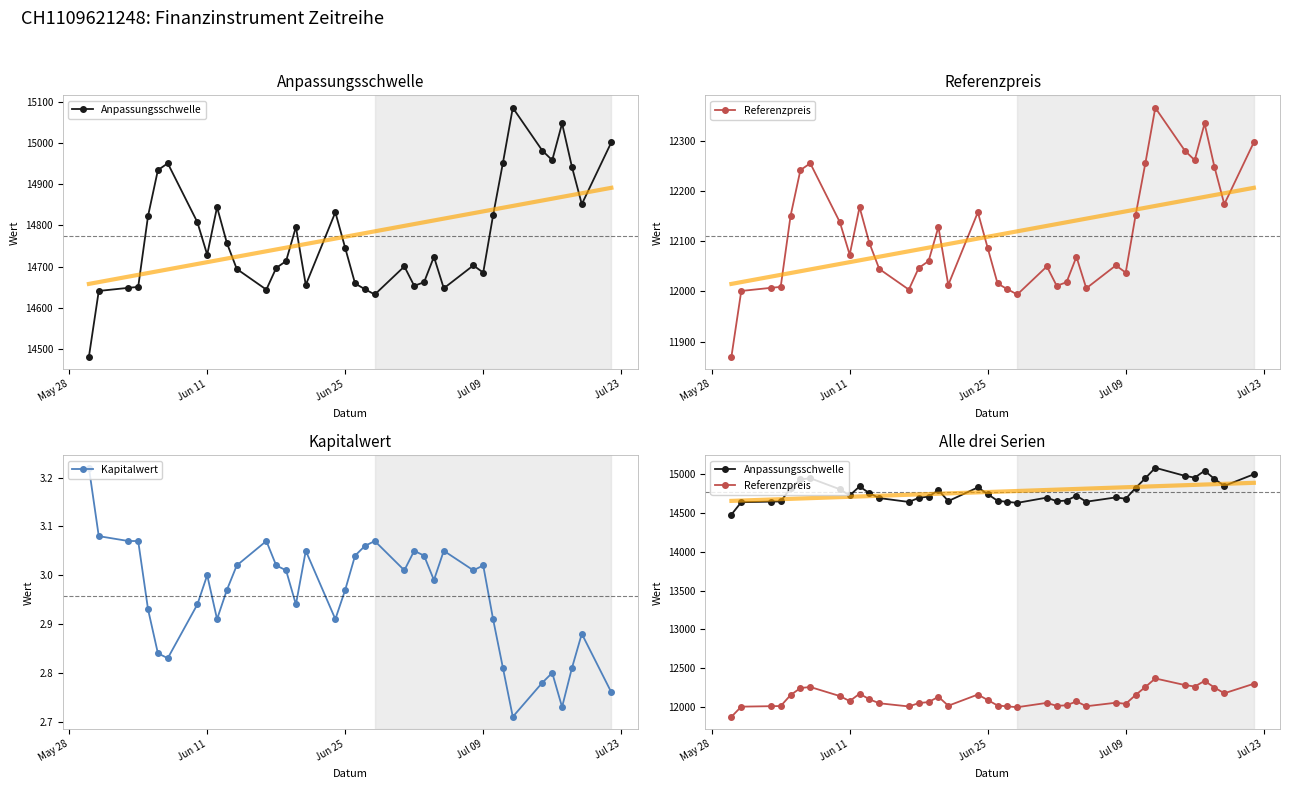

How many values in the Anpassungsschwelle series exceed 14728?

19